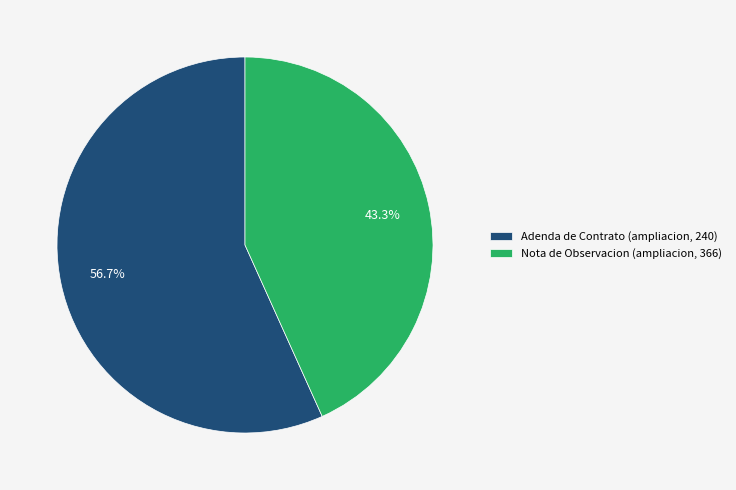

Which has a higher value, Nota de Observacion (ampliacion, 366) or Adenda de Contrato (ampliacion, 240)?

Adenda de Contrato (ampliacion, 240)